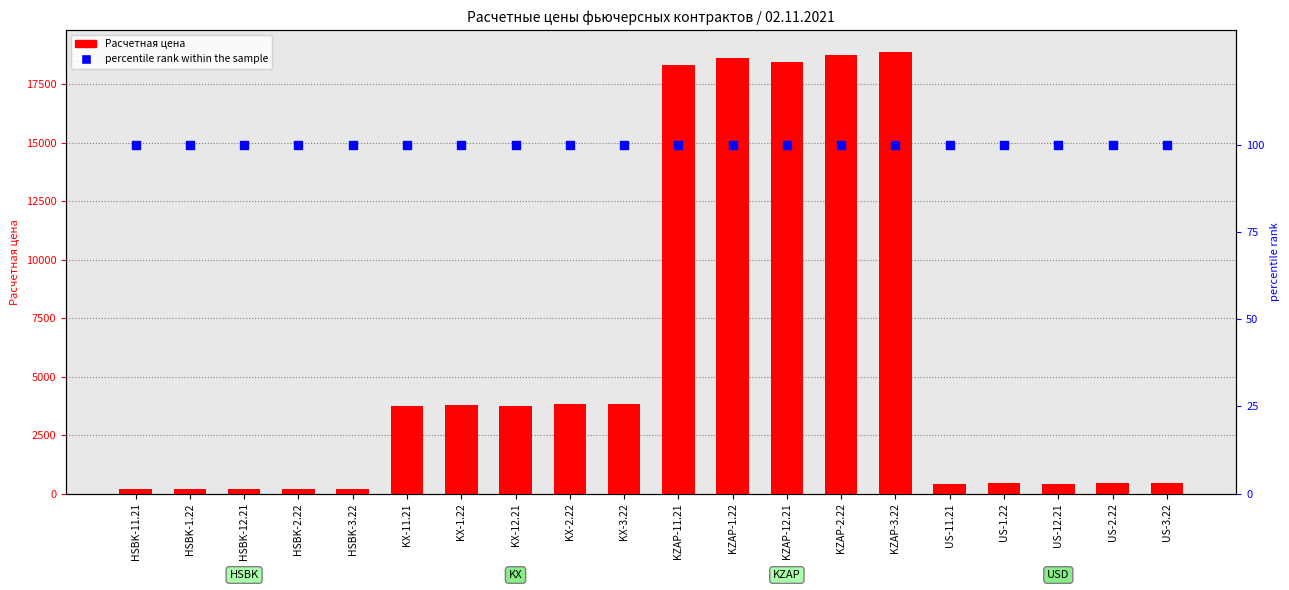

Is the value of percentile rank within the sample at KX-2.22 greater than the value of Расчетная цена at KX-1.22?

No